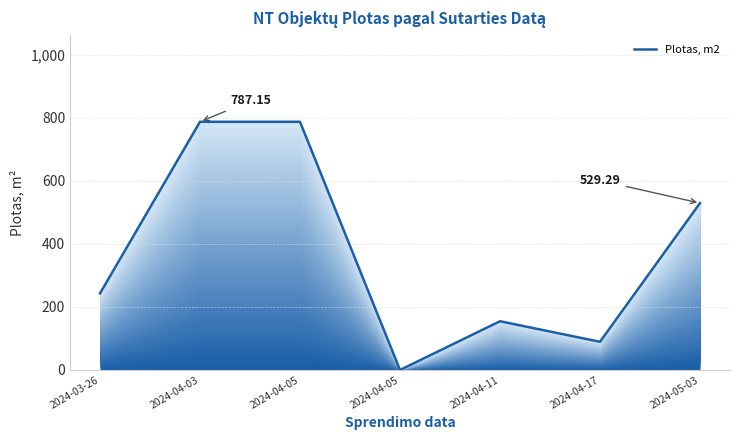

Reading left to right, extract all data points from this chart.

2024-03-26=242.8	2024-04-03=787.1	2024-04-05=787.1	2024-04-05=0.0	2024-04-11=154.6	2024-04-17=89.4	2024-05-03=529.3